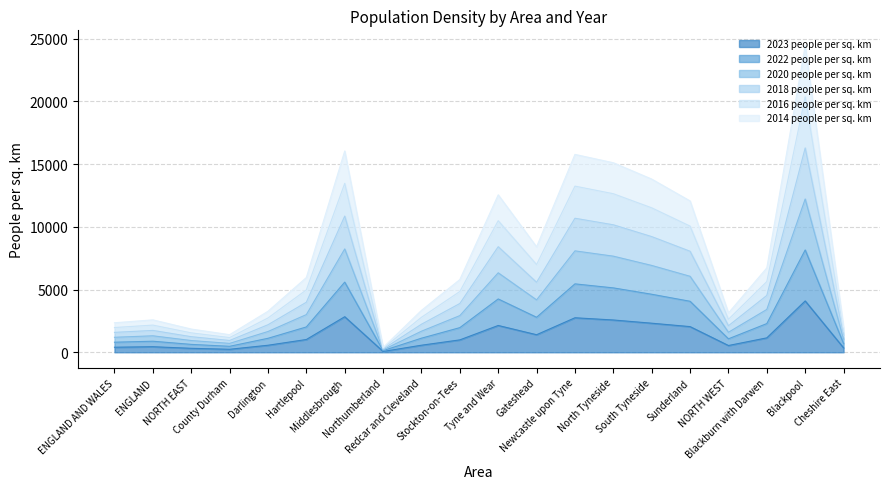

What is the total value across all series at NORTH WEST?

3133